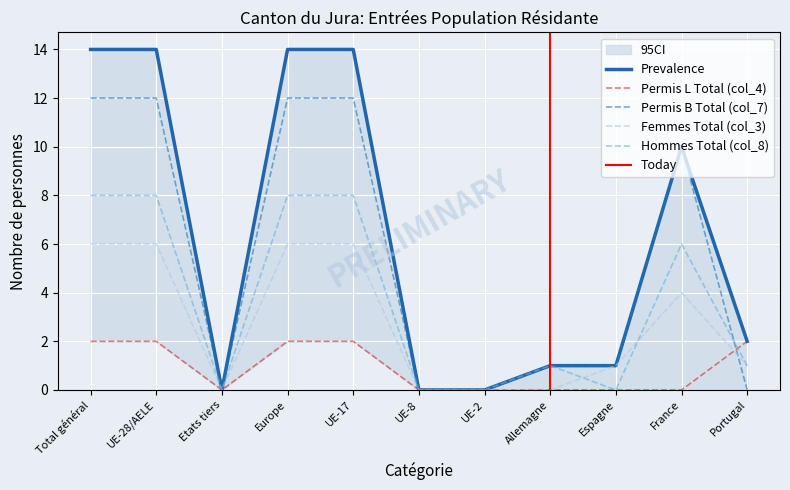

List the labels in order of Total (col_2) value, largest first.

Total général, UE-28/AELE, Europe, UE-17, France, Portugal, Allemagne, Espagne, Etats tiers, UE-8, UE-2